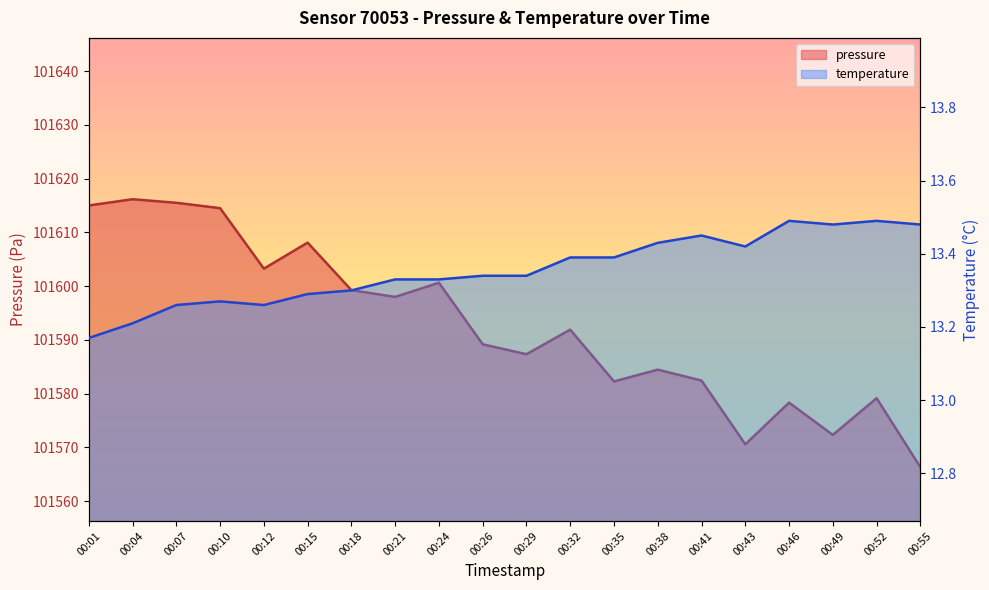

Is it true that temperature equals 13.3 at 00:21?

True